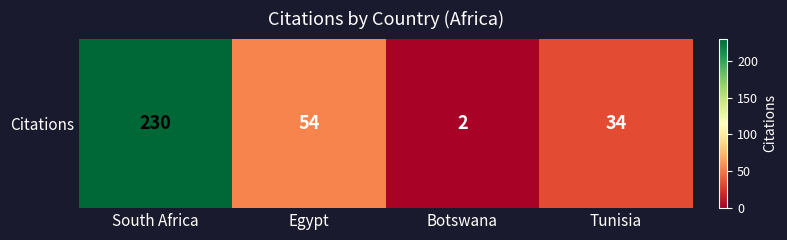

What is the minimum value shown in the chart?

2